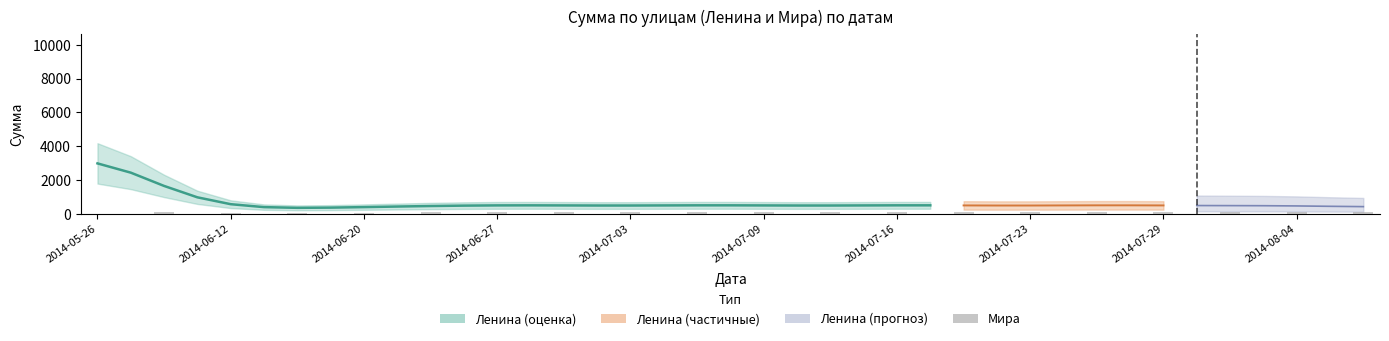

How many bars are there in total?

39